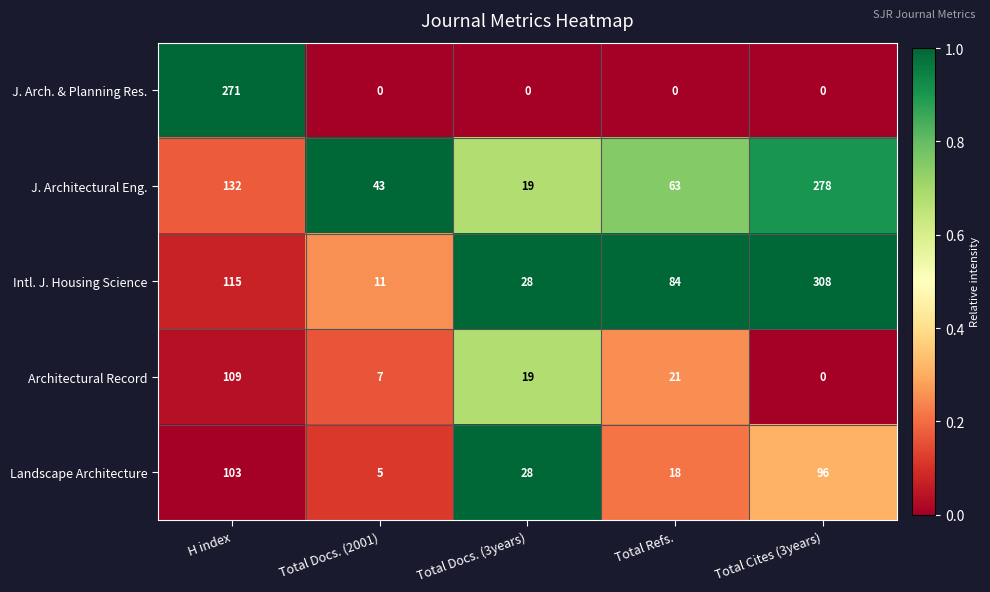

True or false: J. Architectural Eng. has a value of 43 at Total Docs. (2001).

True